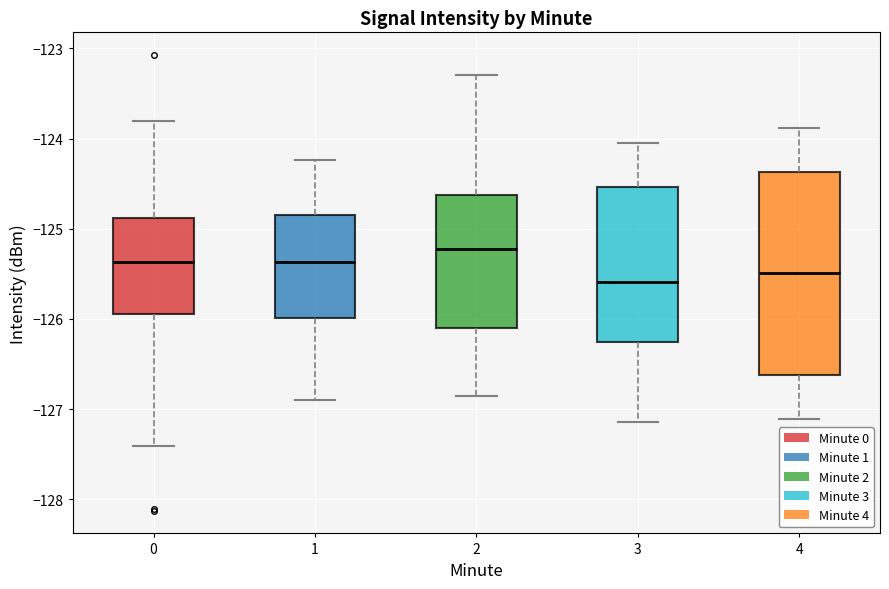

Reading left to right, read every box against the y-axis: the position of its median line, the range the box covers, and the ends of its whiskers. The values are not printed on the chart, so give them approximately, as read against the axis.

0: median -125.4, box -125.9 to -124.9, whiskers -127.4 to -123.8
1: median -125.4, box -126.0 to -124.9, whiskers -126.9 to -124.2
2: median -125.2, box -126.1 to -124.6, whiskers -126.9 to -123.3
3: median -125.6, box -126.3 to -124.5, whiskers -127.1 to -124.1
4: median -125.5, box -126.6 to -124.4, whiskers -127.1 to -123.9